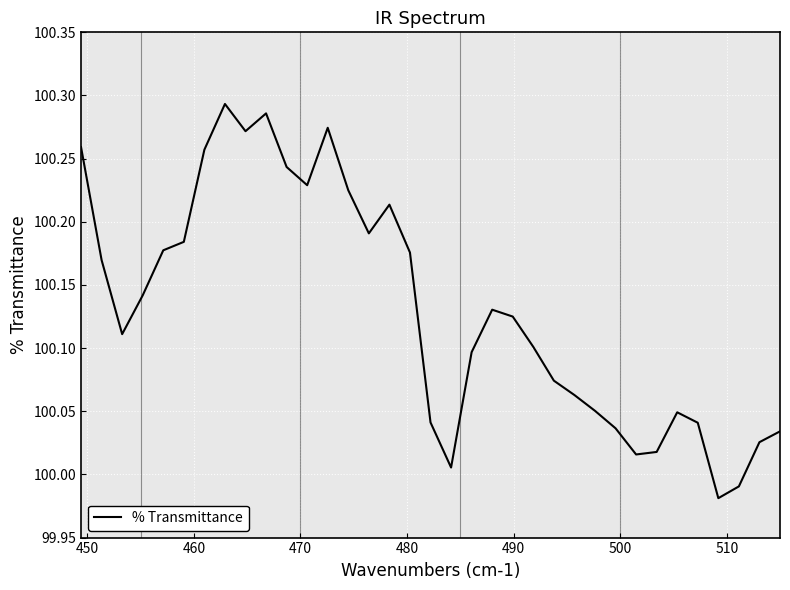

What is the difference between the maximum and minimum values?

0.3